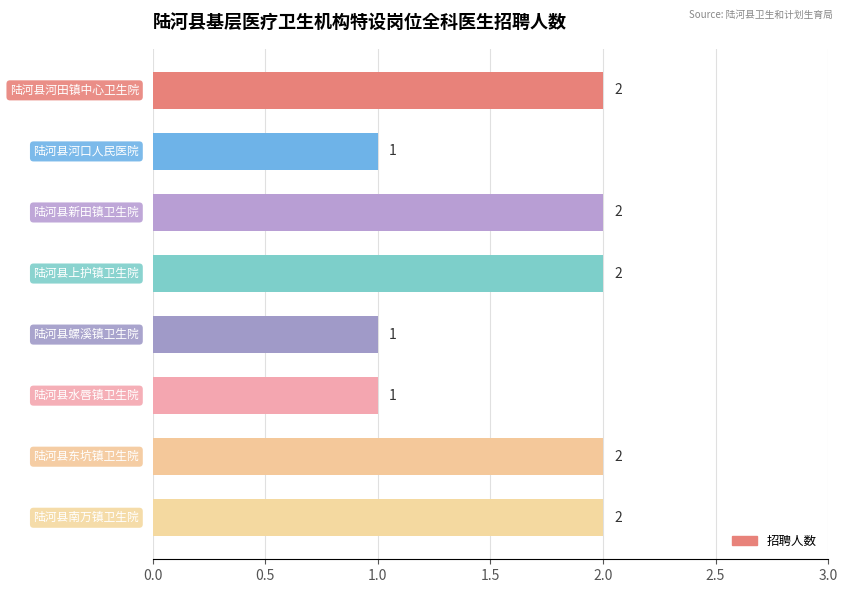

What is the value of the 8th bar from the top?

2